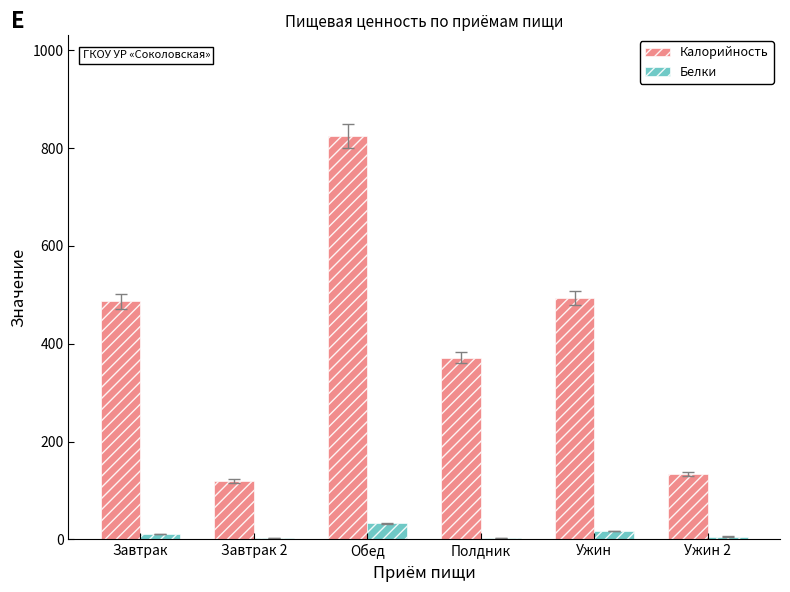

Which series has the largest total across all categories?

Калорийность